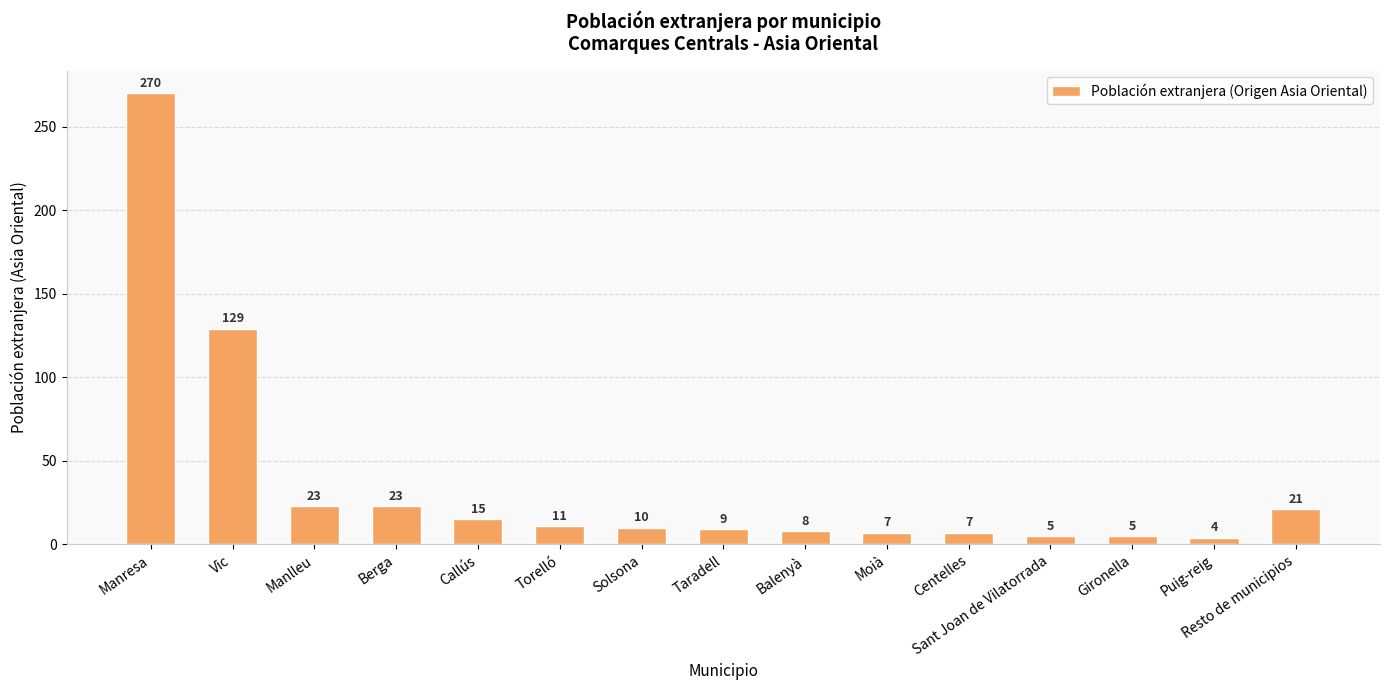

What is the average value?

36